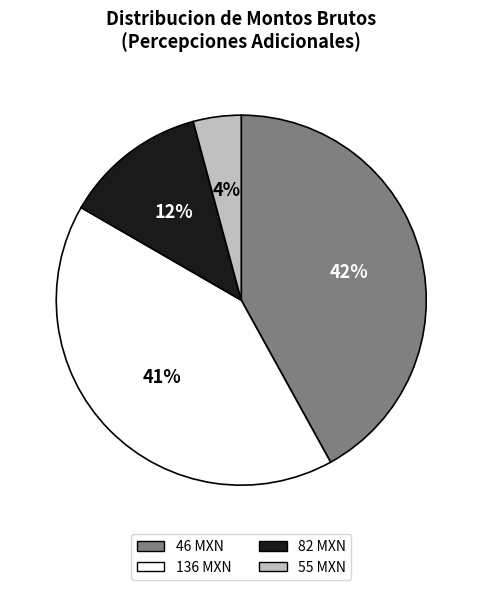

Does any single category account for the majority?

No